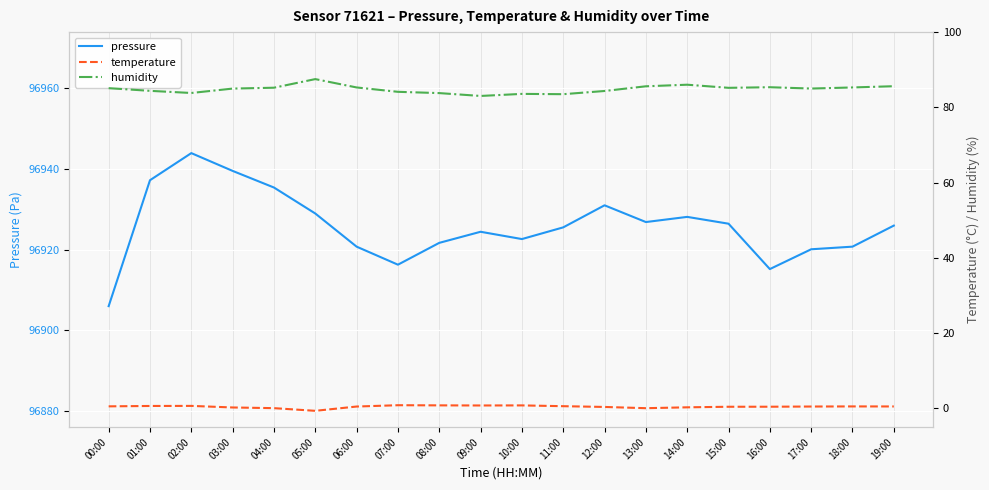

At which category does temperature reach its first local peak?

02:00